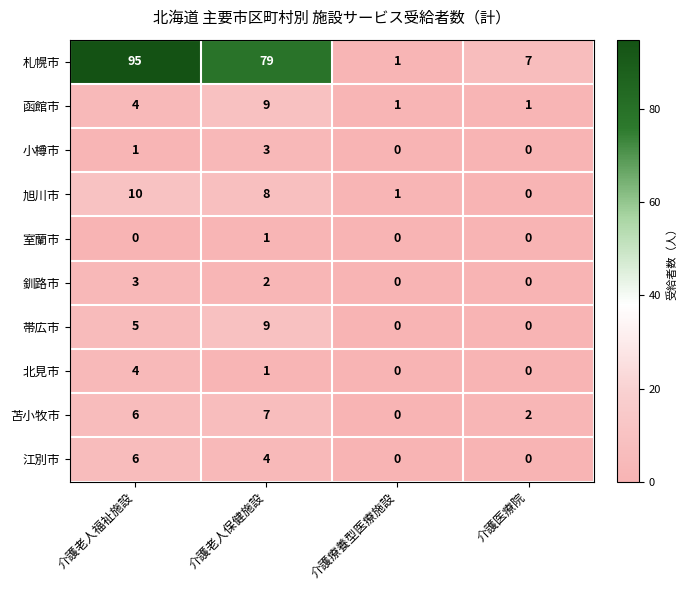

At which label is 旭川市 closest to 5?

介護老人保健施設